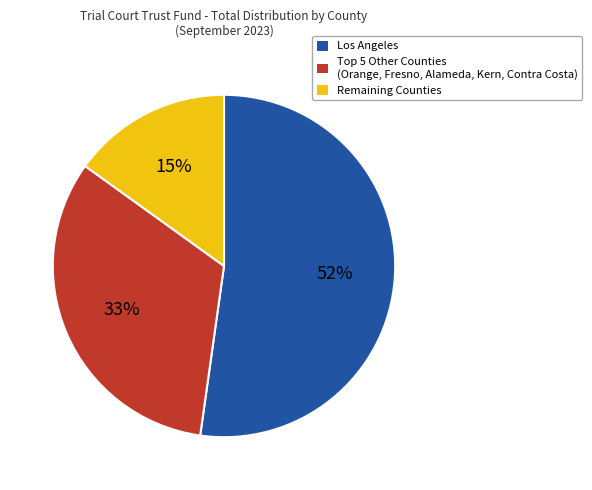

To the nearest percent, what is the difference between the largest and smallest slice percentages?

37%